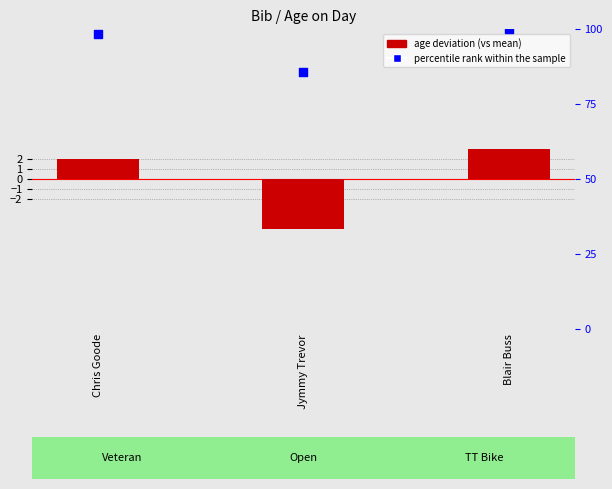

Which series has the largest Y range (max minus min)?

percentile rank within the sample